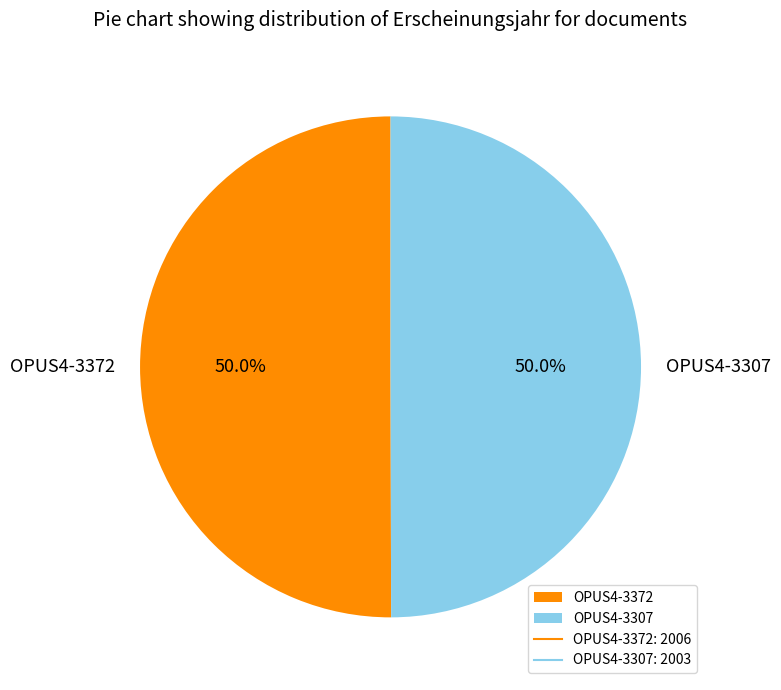

Combined, do OPUS4-3307 and OPUS4-3372 account for over 50%?

Yes